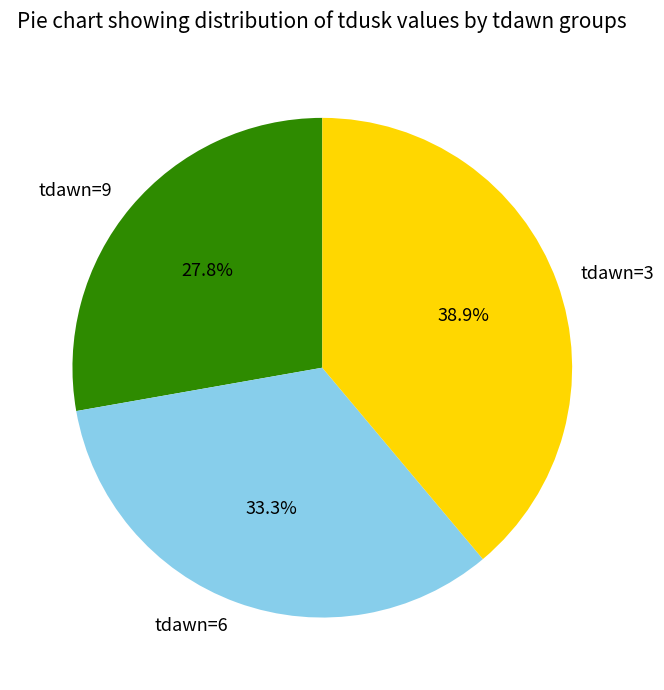

True or false: tdawn=6 accounts for 21% of the total.

False